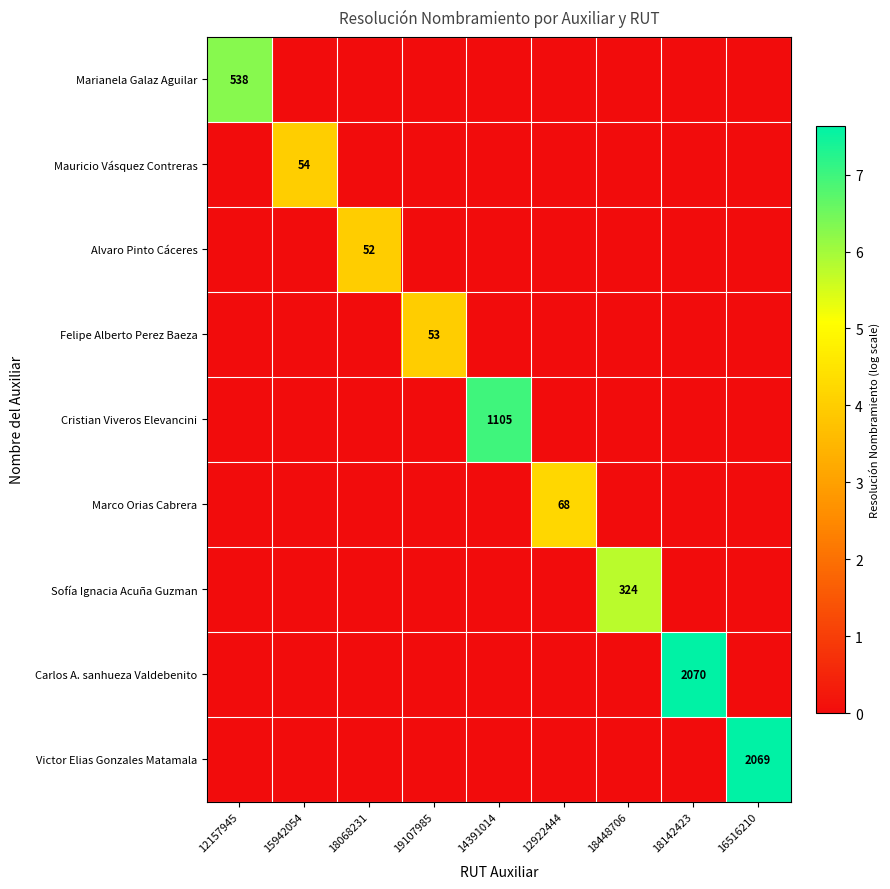

Is it true that Carlos A. sanhueza Valdebenito equals 3619 at 18142423?

False